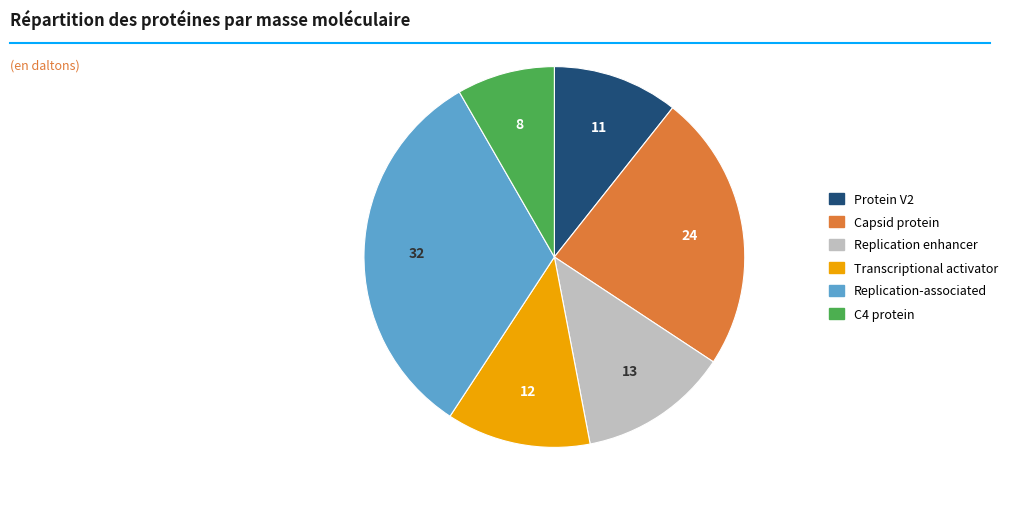

How many slices are in this pie chart?

6